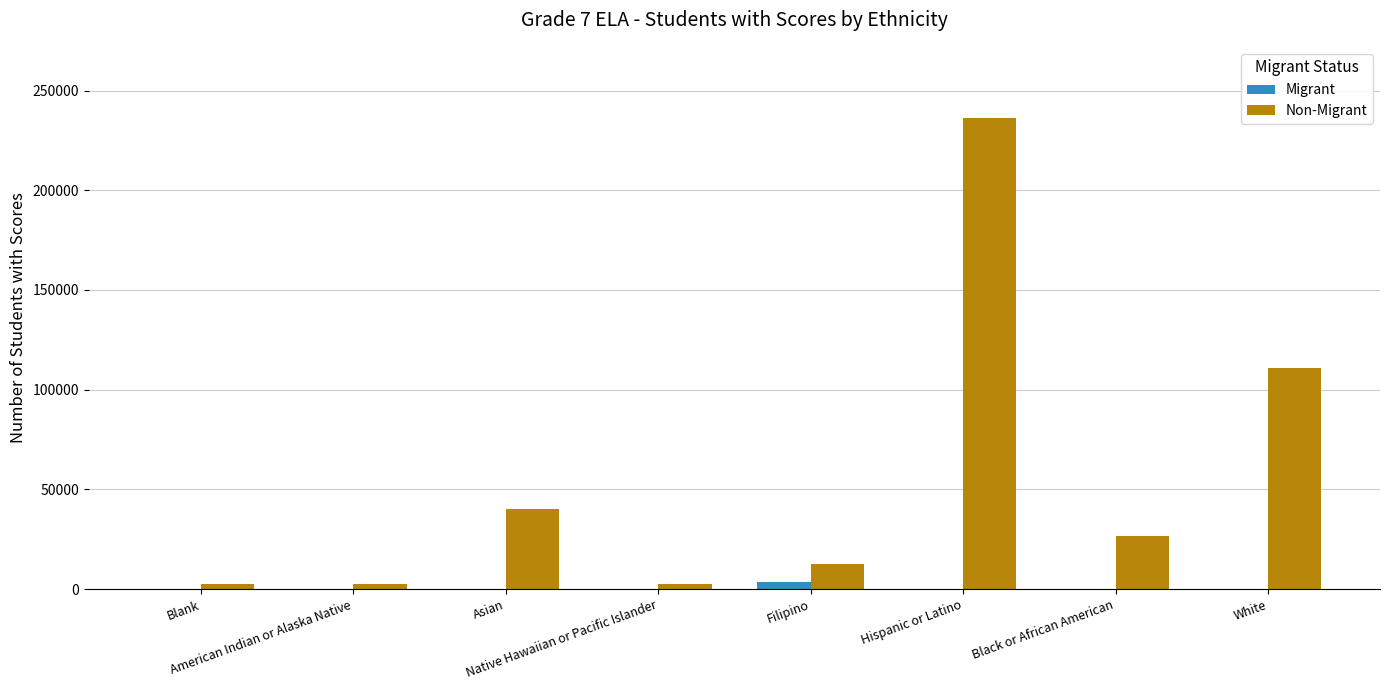

Where does the Non-Migrant series first go above 26807?

Asian